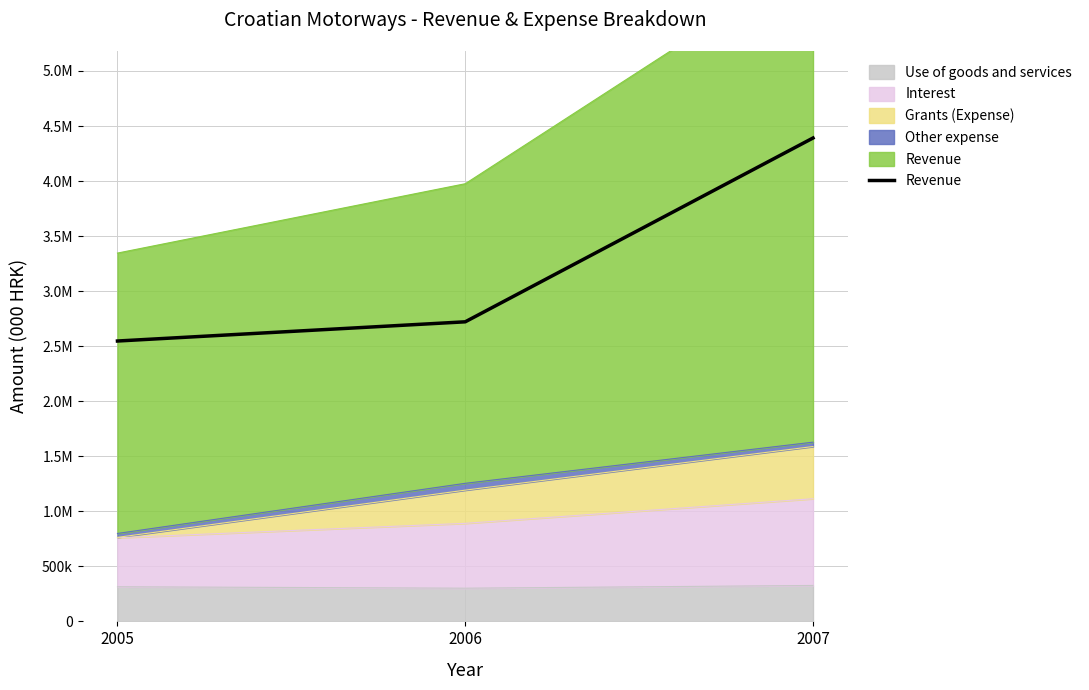

Reading left to right, transcribe all the data shown in this chart.

2005=2547003	2006=2721483	2007=4391205